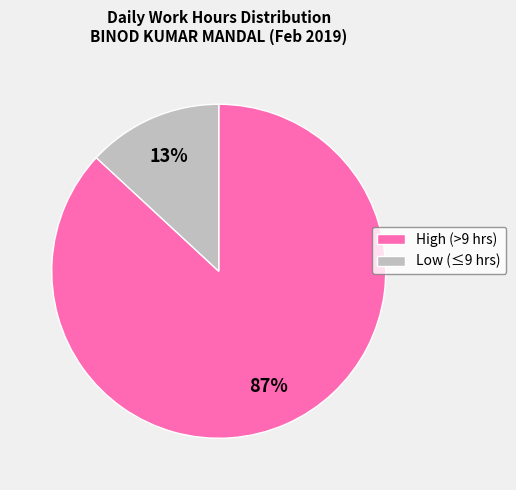

Which slice is the largest?

High (>9 hrs)